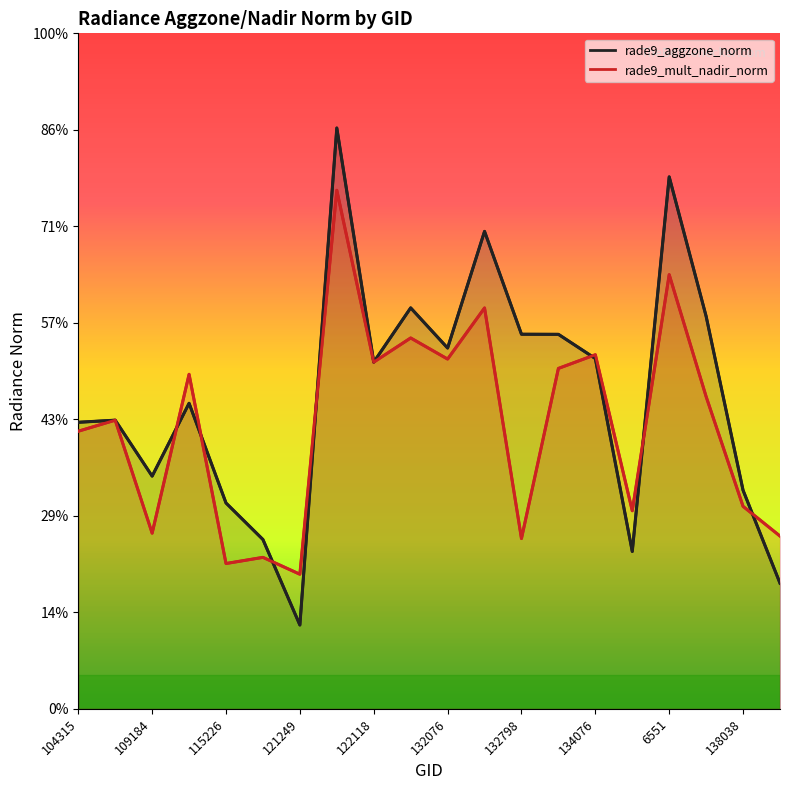

True or false: rade9_aggzone_norm has more than 1 interior local peaks.

True